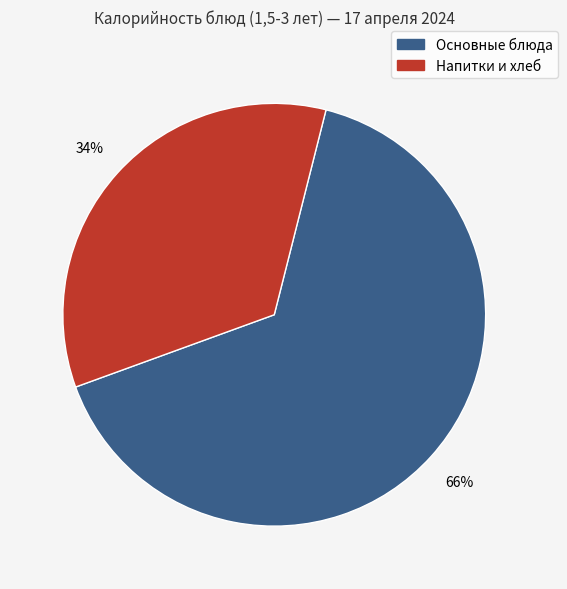

Does any single category account for the majority?

Yes